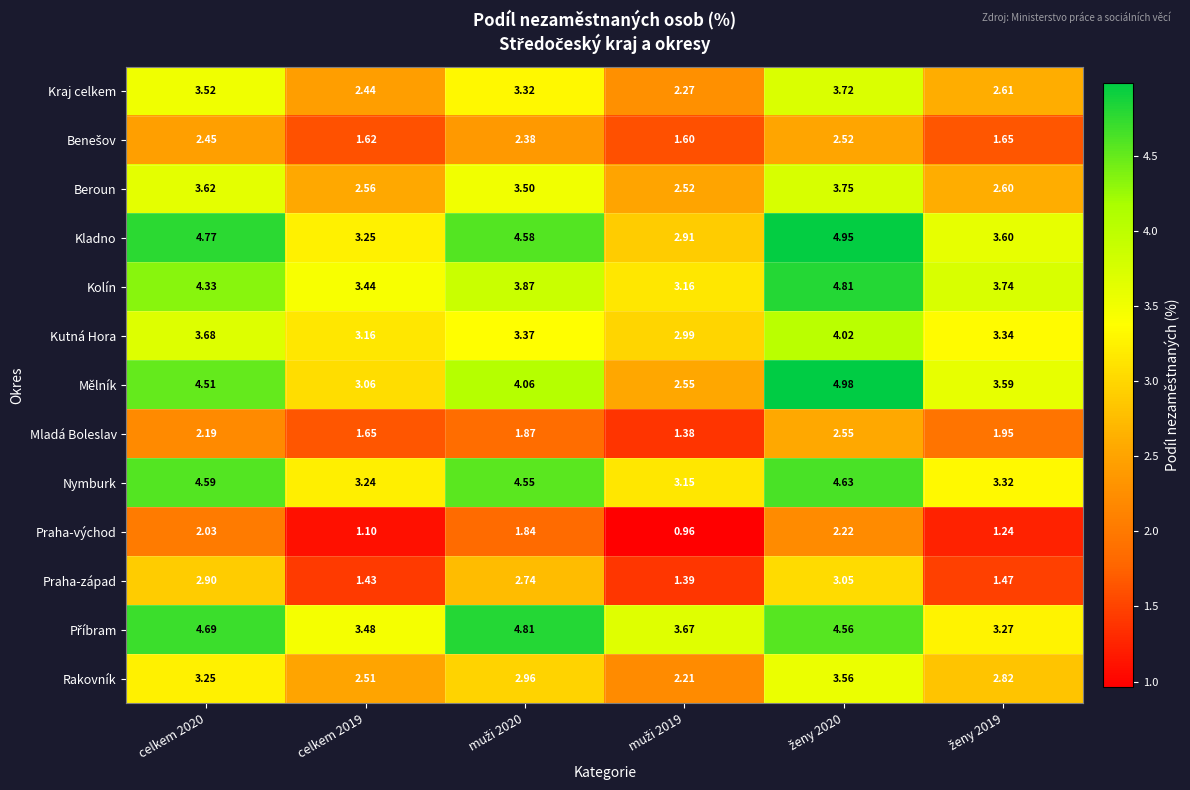

Which series has the largest range (max minus min)?

Mělník